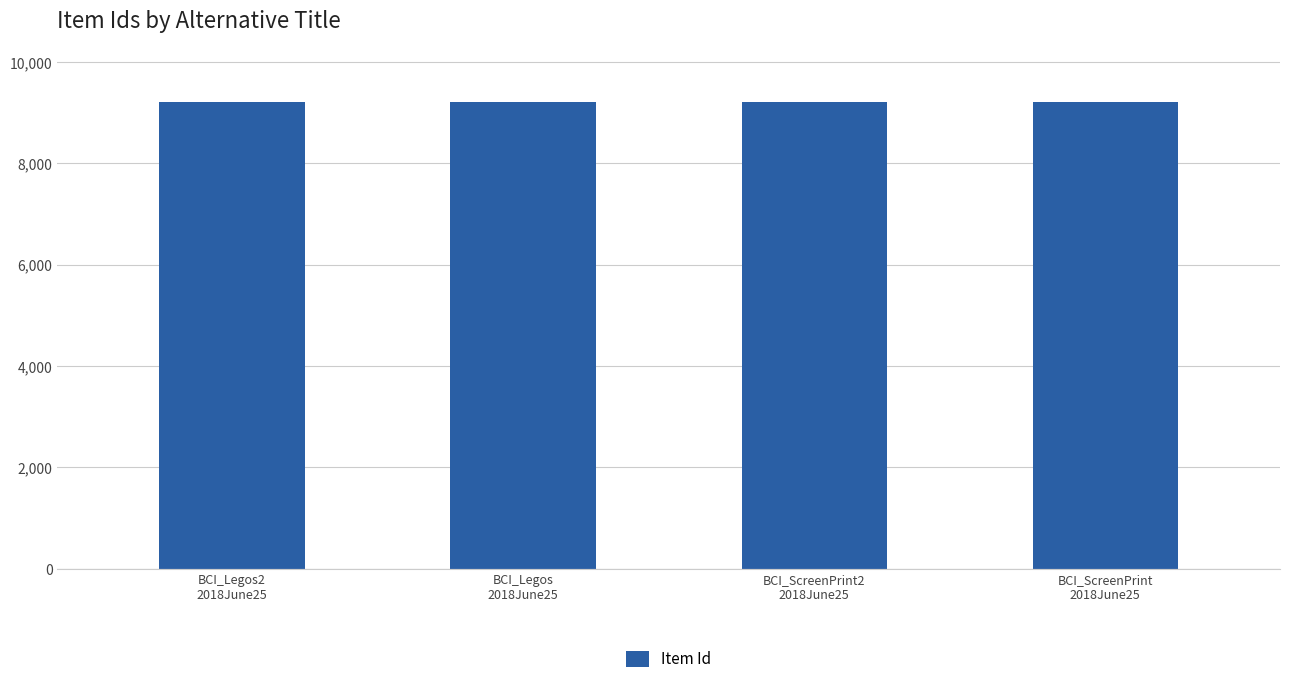

The chart shows a value of 9211 at BCI_Legos
2018June25. True or false?

True